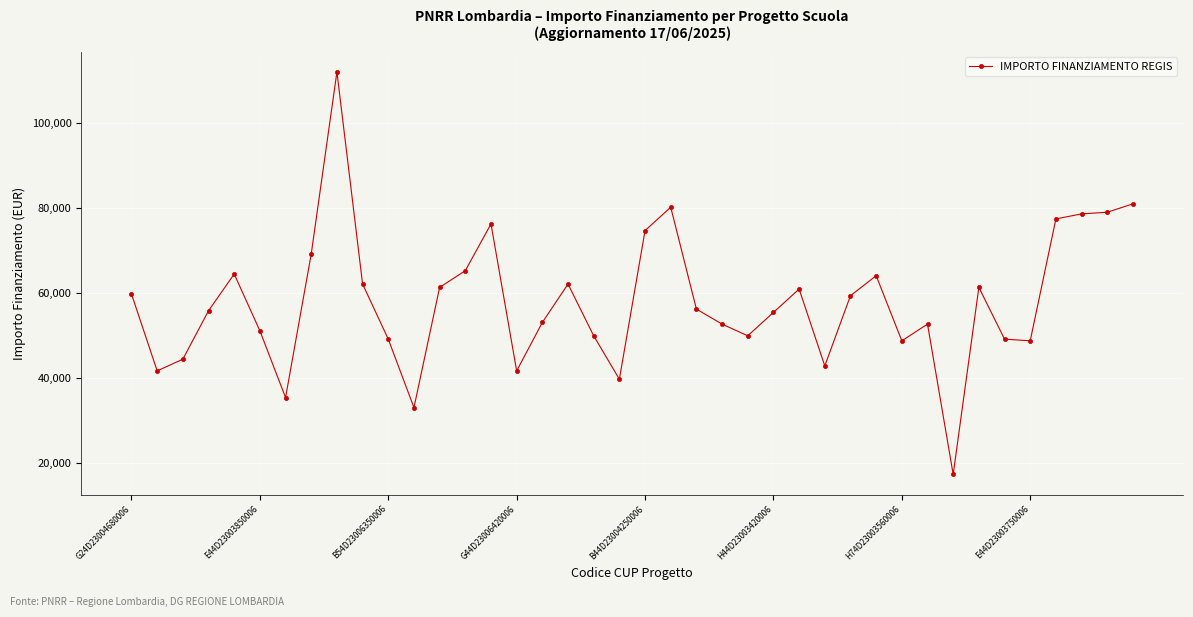

What is the sum of all values?

2315971.4